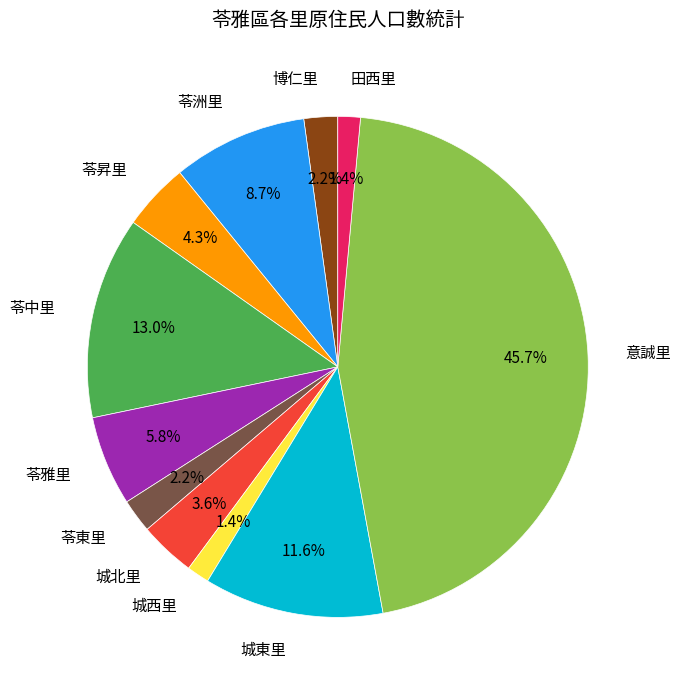

To the nearest percent, what is the average slice percentage?

9%